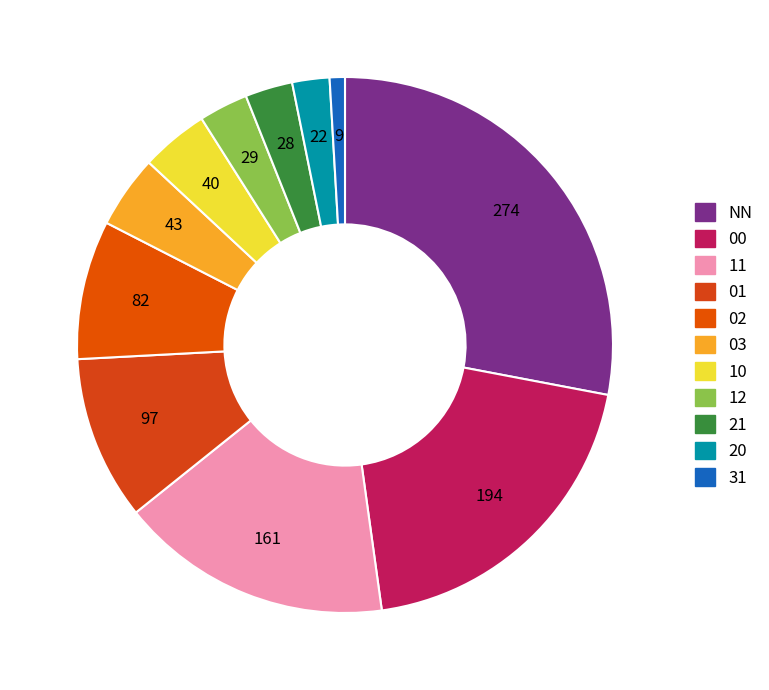

How many segments does this pie chart have?

11